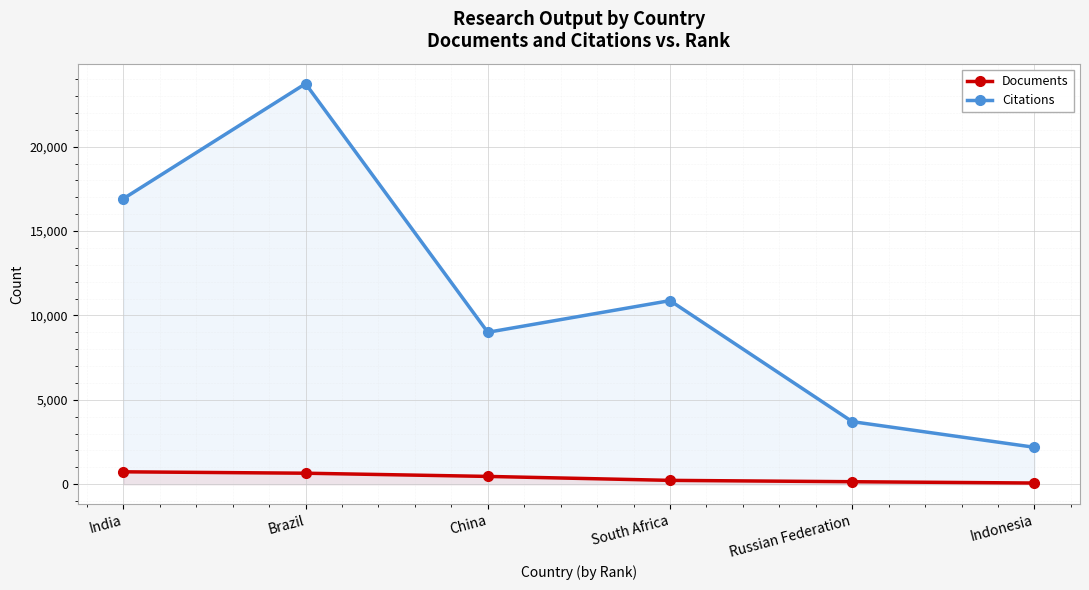

What is the minimum value shown in the chart?

71